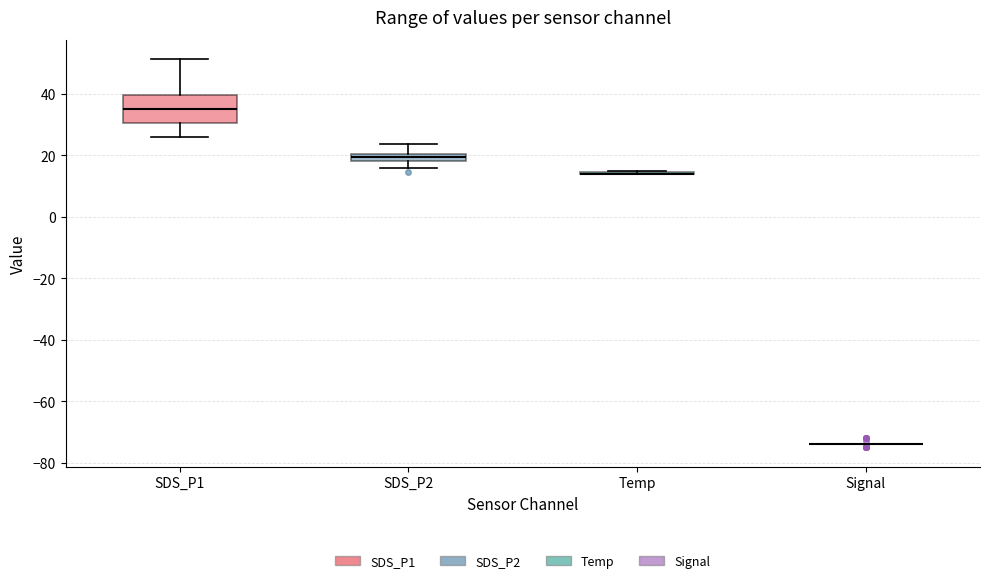

Comparing the boxes themselves (not the whiskers), which one is the tallest?

SDS_P1